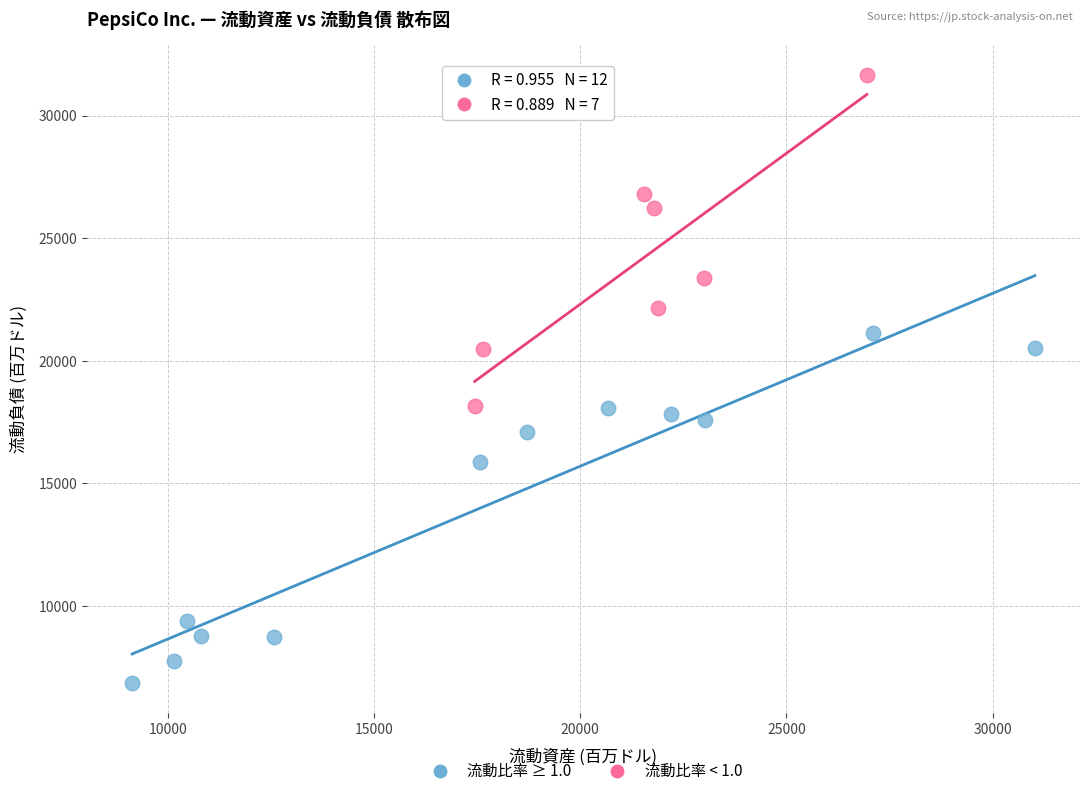

Which series contains the highest Y value?

流動比率 < 1.0